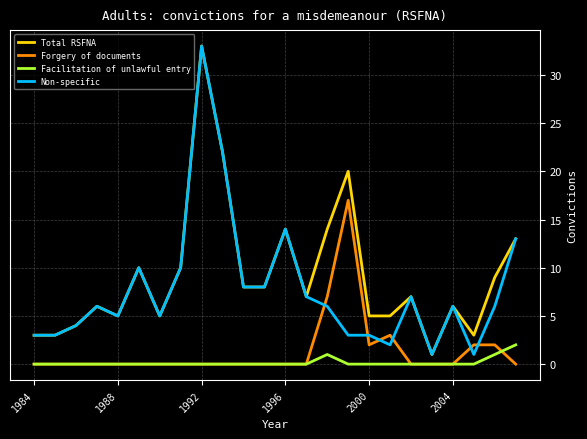

True or false: Facilitation of unlawful entry and Non-specific intersect in this chart.

False